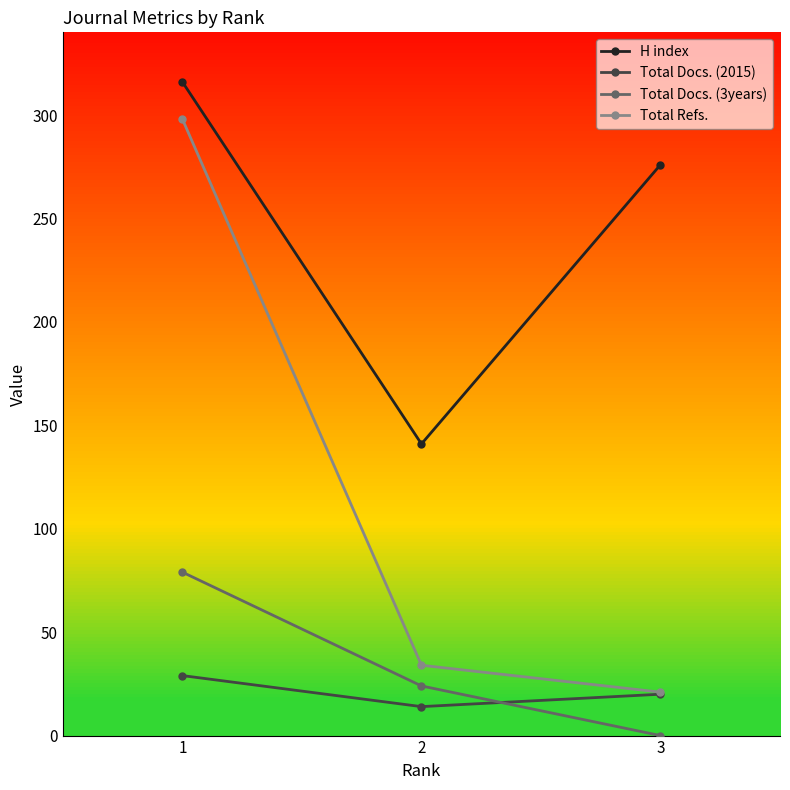

Reading right to left, extract all data points from this chart.

H index: 276	141	316
Total Docs. (2015): 20	14	29
Total Docs. (3years): 0	24	79
Total Refs.: 21	34	298